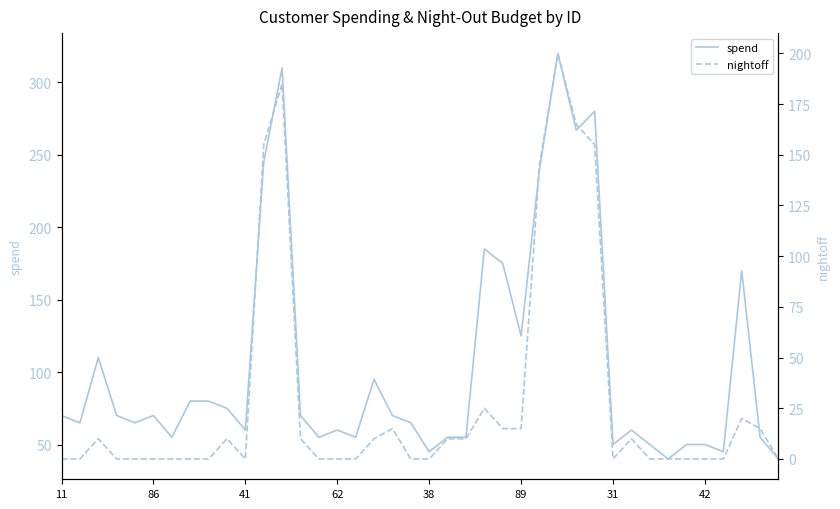

At which label is nightoff closest to 100?

26